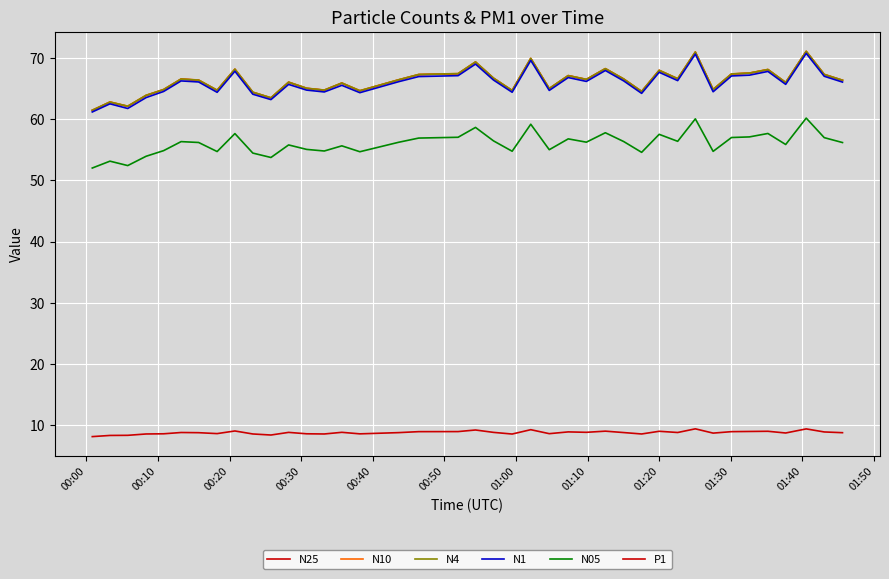

What is the difference between the maximum and second lowest values in the N10 series?

9.0